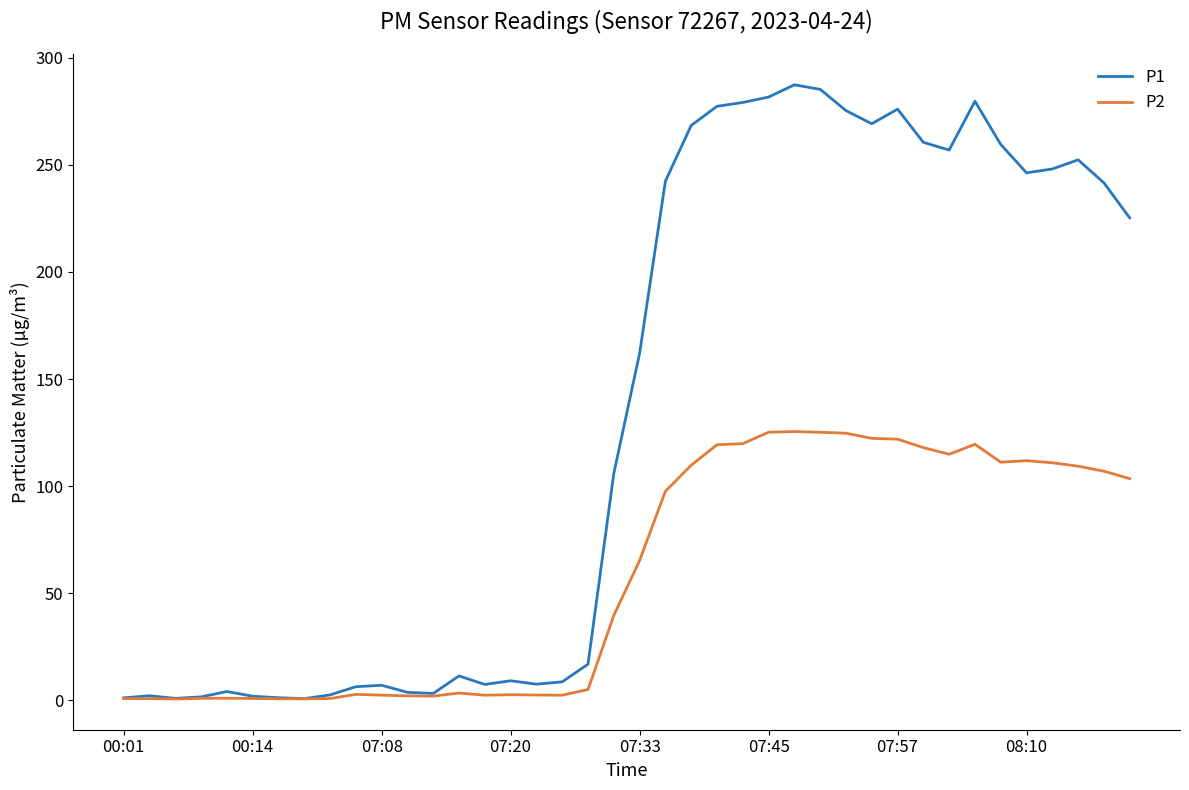

Which series has the largest total across all categories?

P1